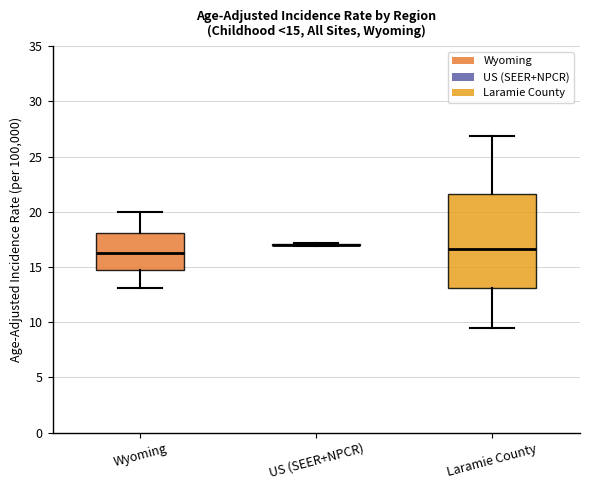

Comparing the boxes themselves (not the whiskers), which one is the tallest?

Laramie County